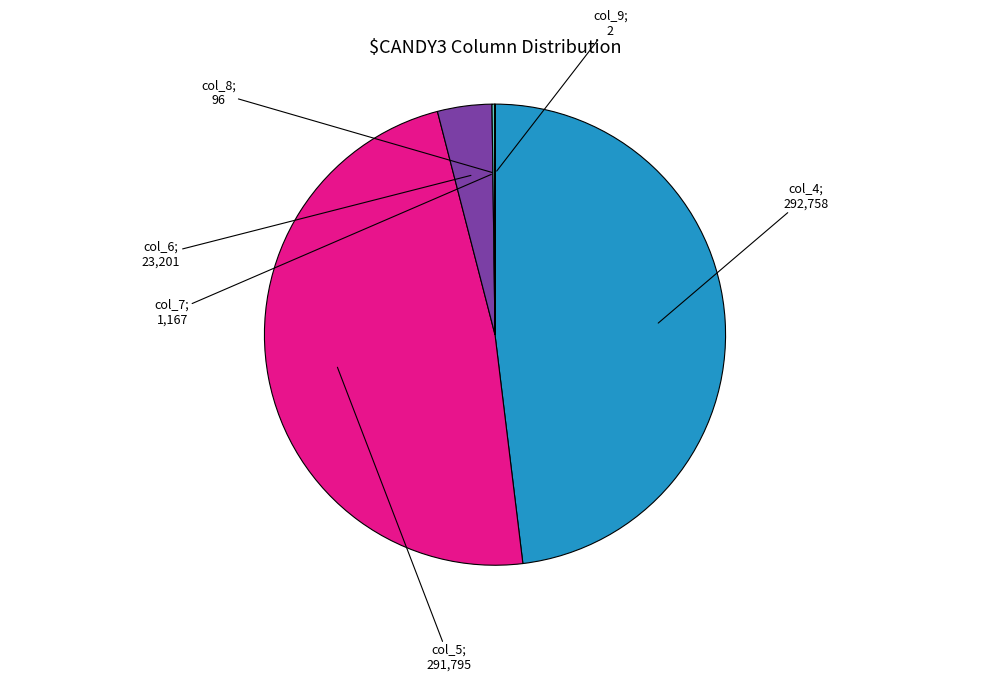

Is there a majority slice in this chart?

No